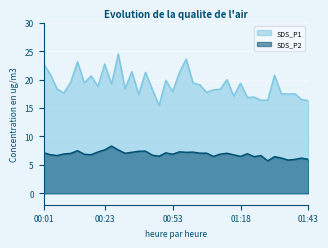

What is the label of the 39th point from the right?

00:03